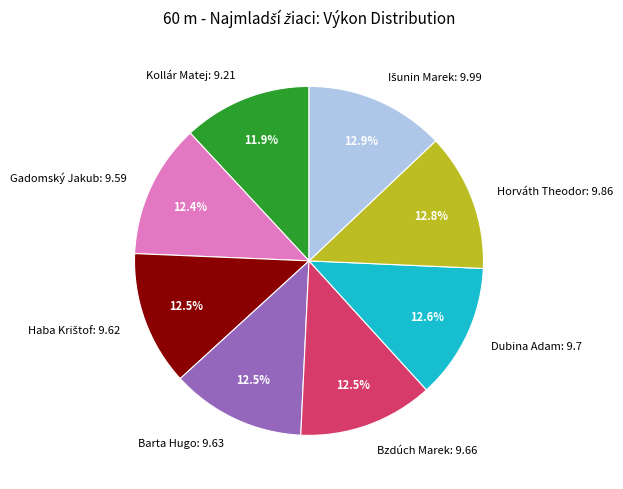

To the nearest percent, what portion does Gadomský Jakub represent?

12%